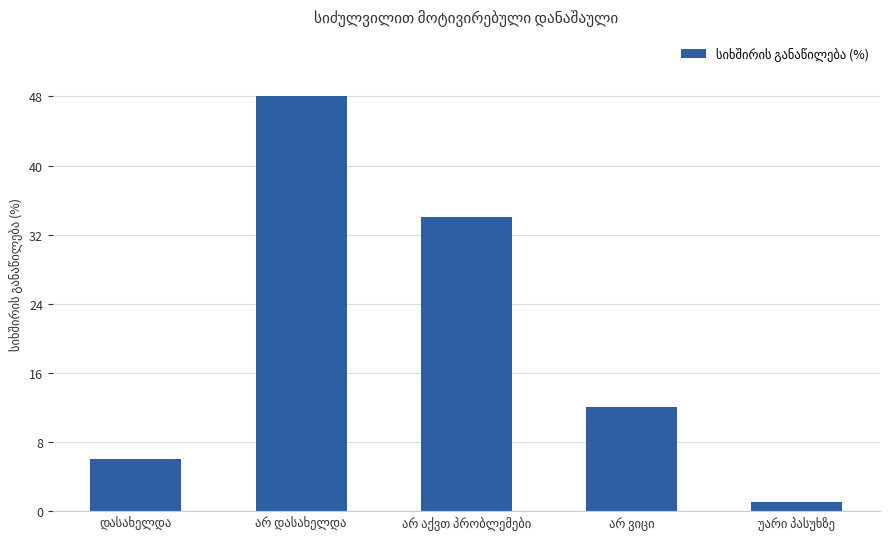

What is the difference between the maximum and second lowest values?

42